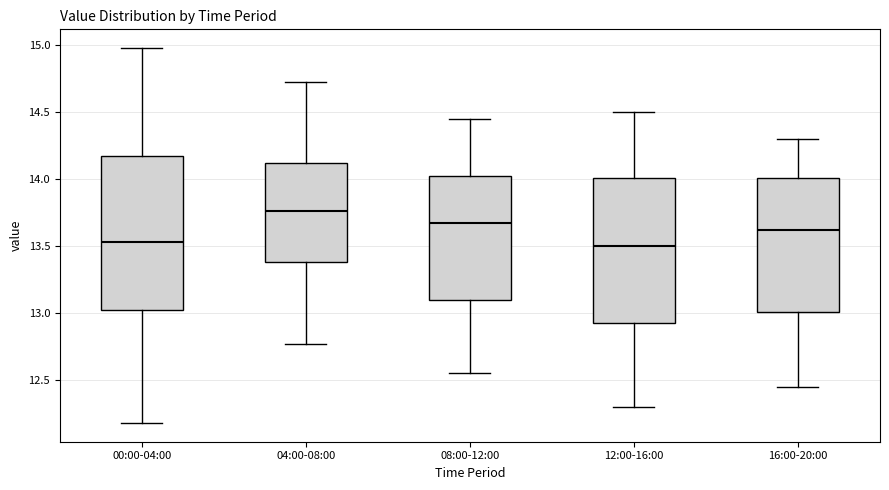

Comparing the boxes themselves (not the whiskers), which one is the tallest?

00:00-04:00